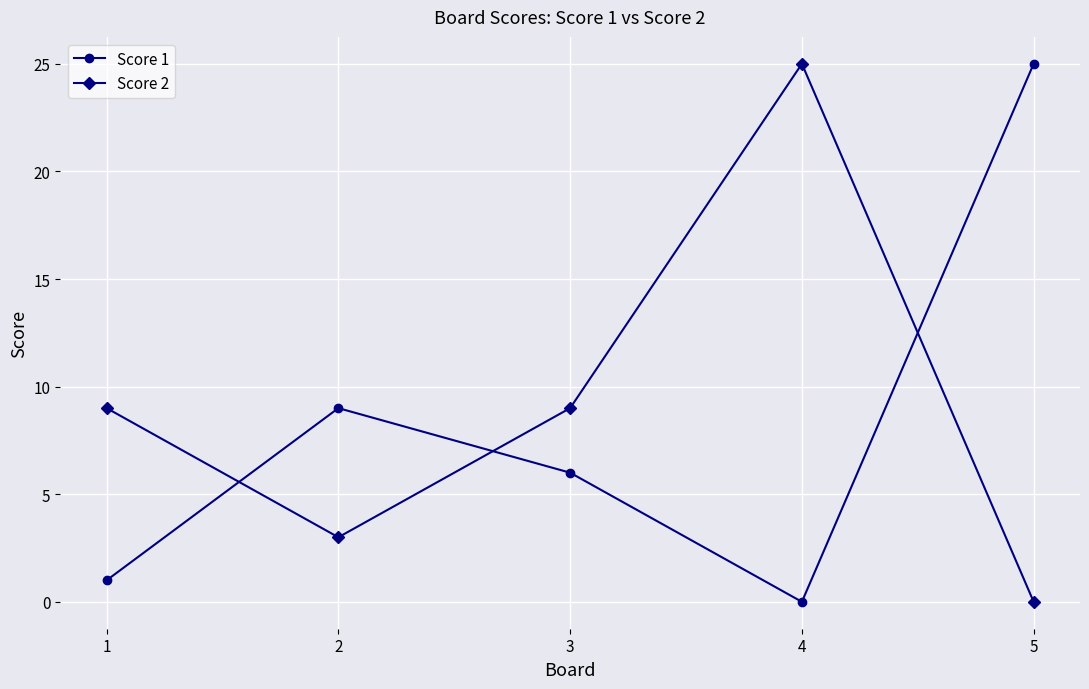

At which label does Score 2 reach its minimum?

5